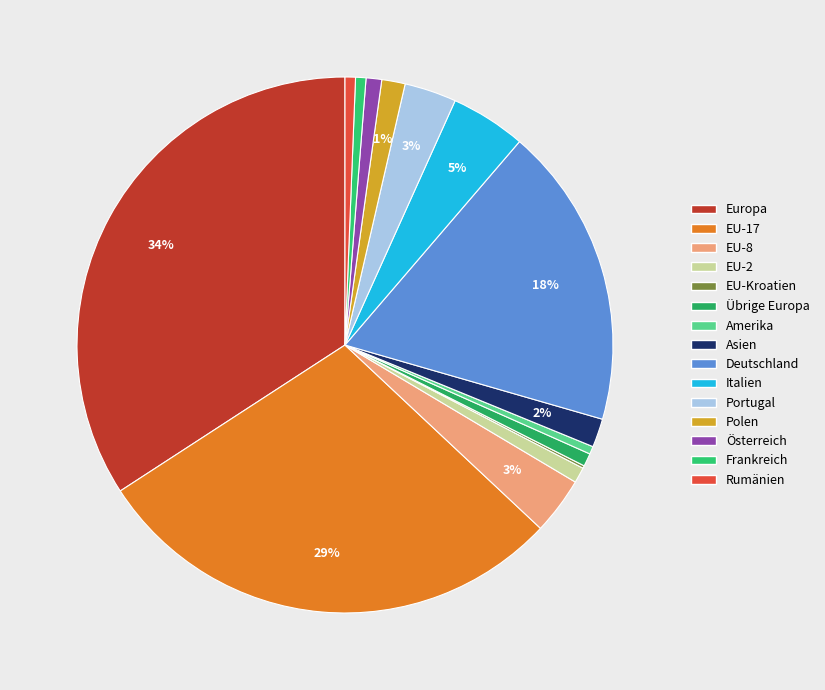

True or false: Polen accounts for 11% of the total.

False